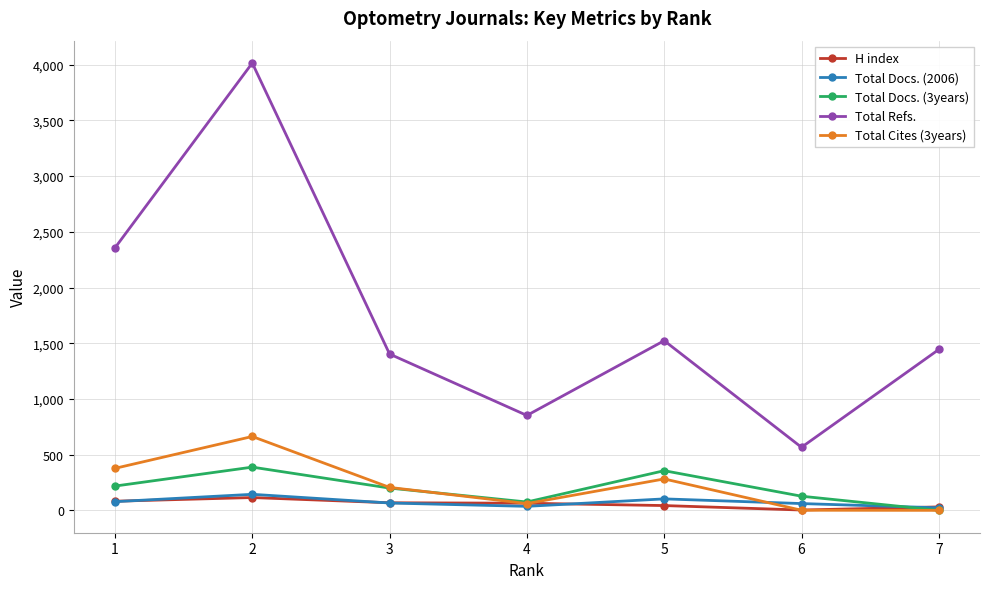

At how many categories does at least one series exceed 3745?

1